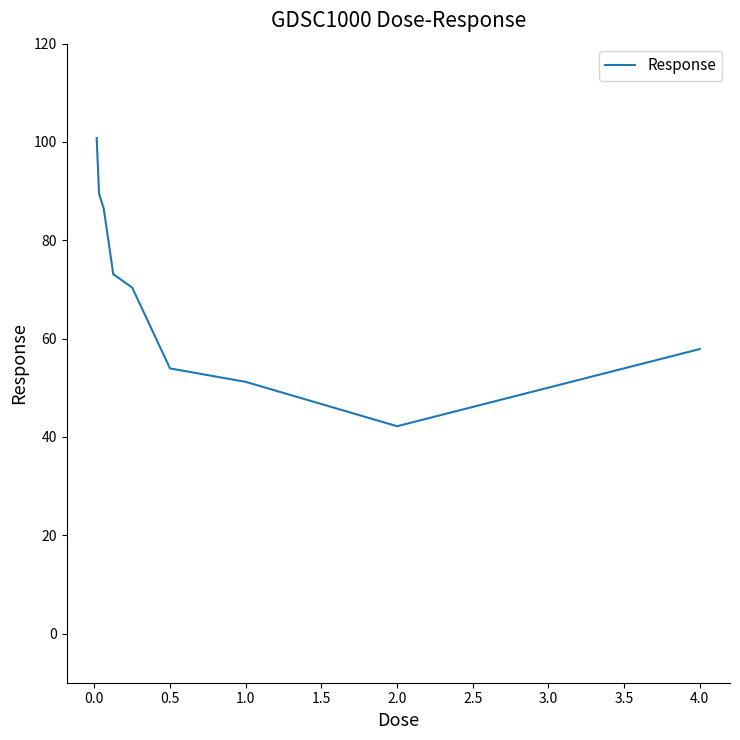

What is the greatest value displayed?

100.8